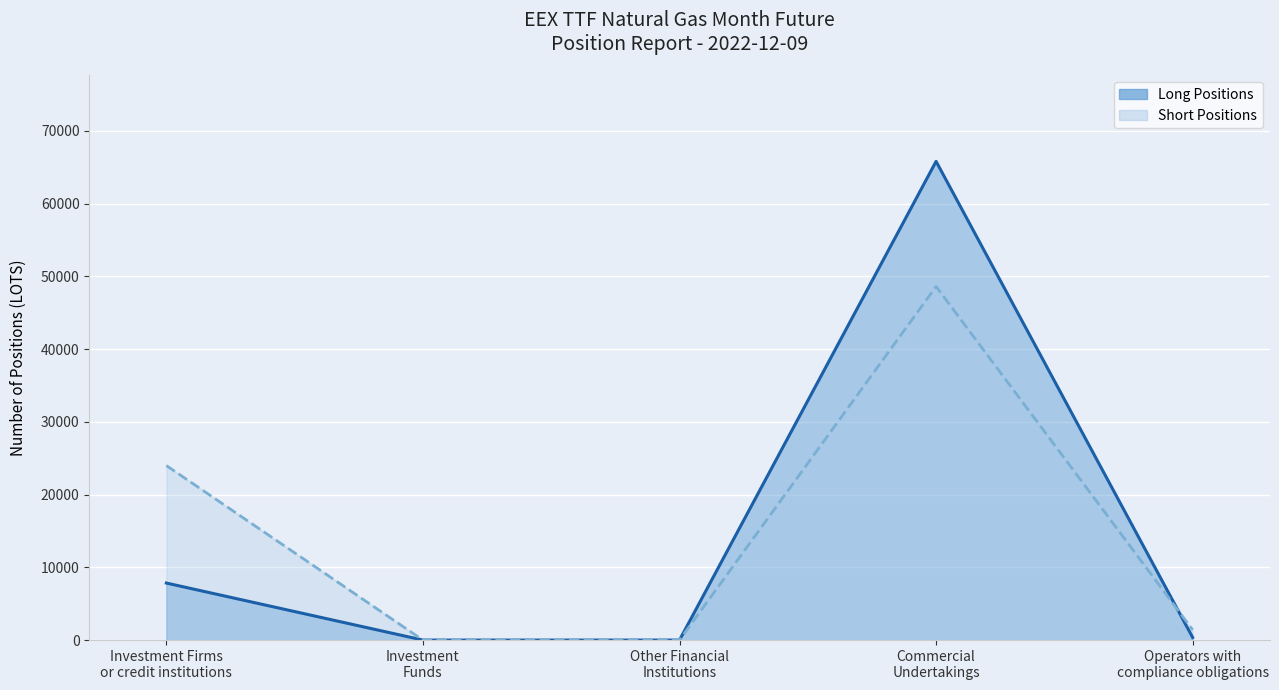

Reading left to right, what are all the values shown in this chart?

Long (line): Investment Firms
or credit institutions=7841	Investment
Funds=0	Other Financial
Institutions=0	Commercial
Undertakings=65810	Operators with
compliance obligations=356
Short (line): Investment Firms
or credit institutions=23994	Investment
Funds=0	Other Financial
Institutions=0	Commercial
Undertakings=48608	Operators with
compliance obligations=1405